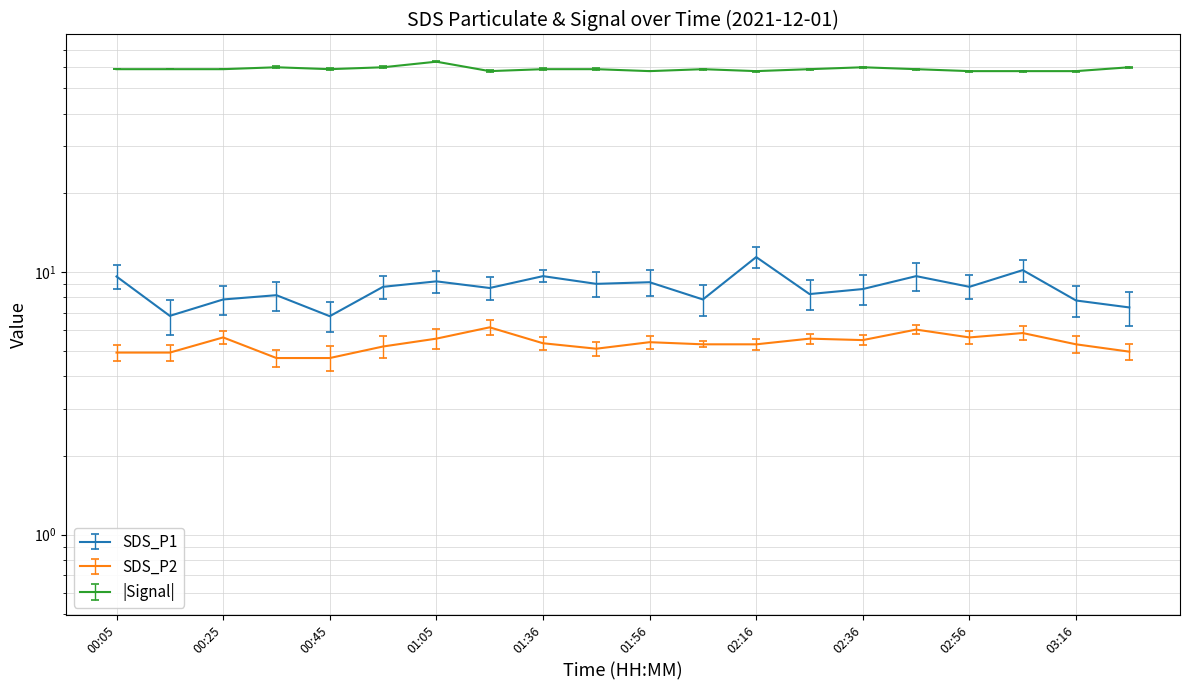

True or false: SDS_P2 and SDS_P1 intersect in this chart.

False